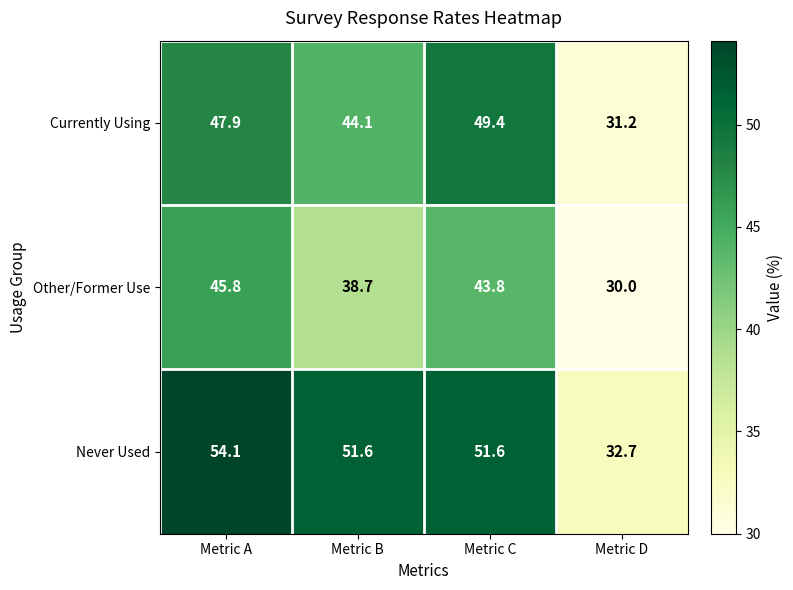

Count the number of categories in the chart.

4